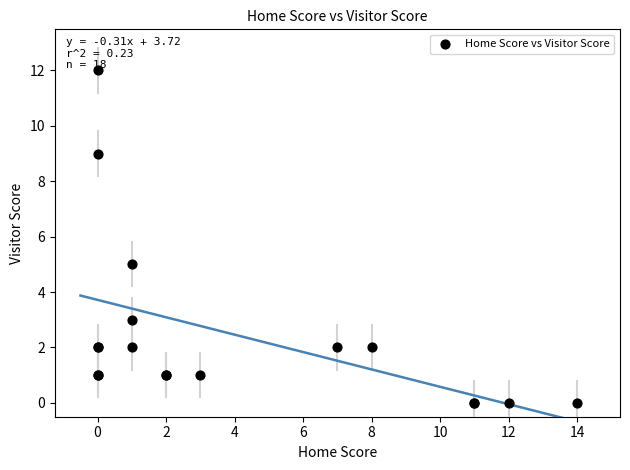

What Y value in the scatter plot is closest to 6?

5